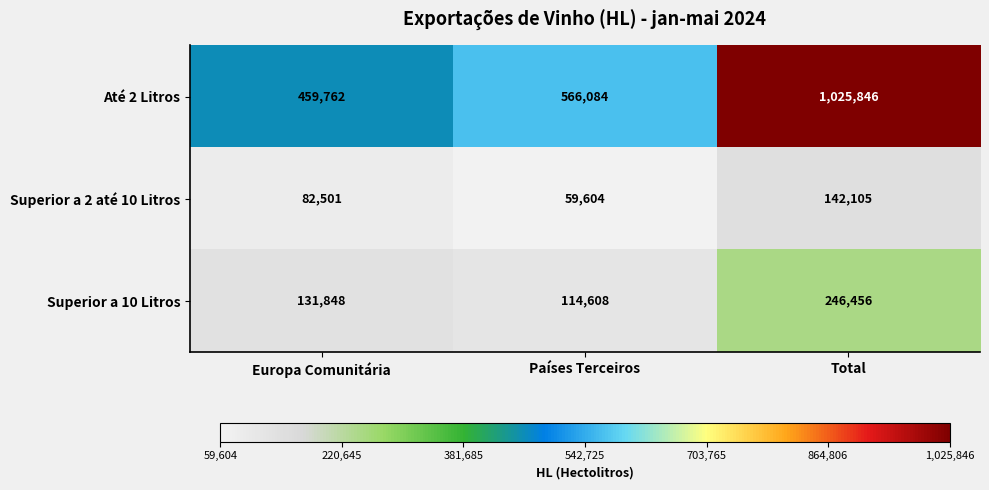

What is the maximum value for Superior a 2 até 10 Litros?

142105